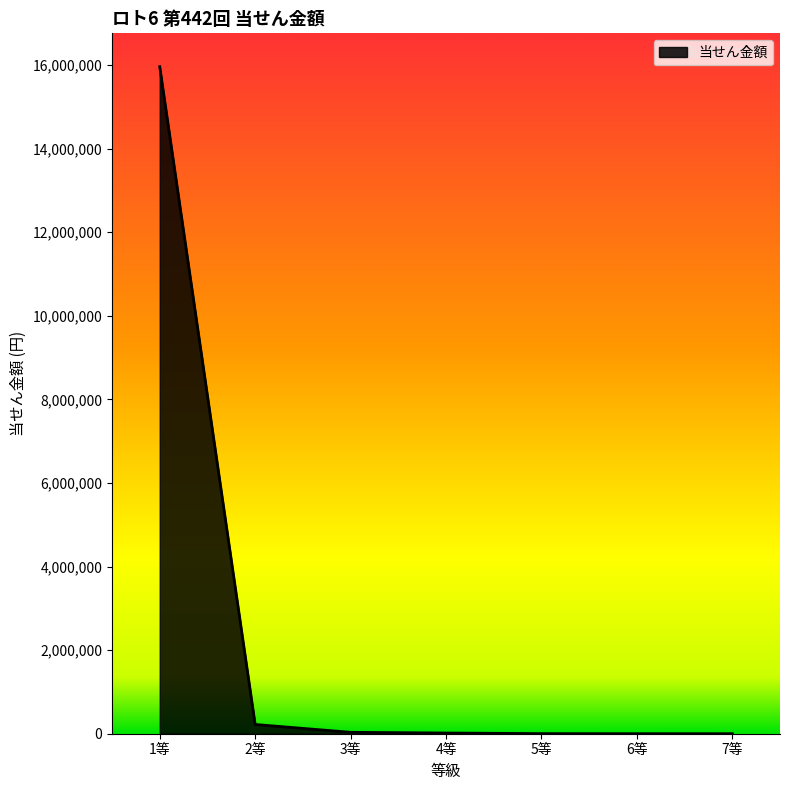

What is the ratio of the value at 3等 to the value at 2等?

0.2